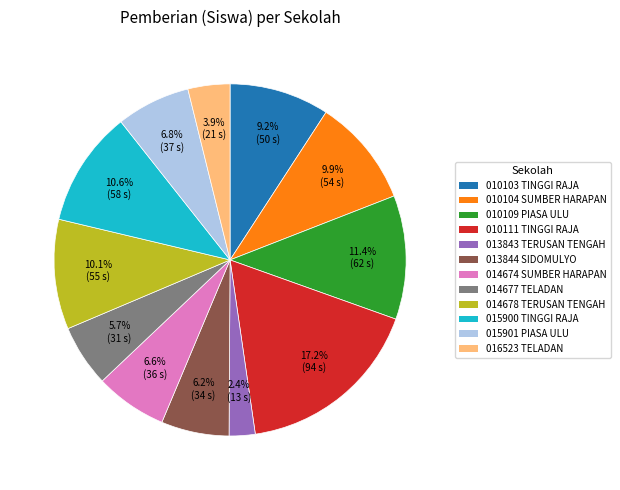

Is there a majority slice in this chart?

No